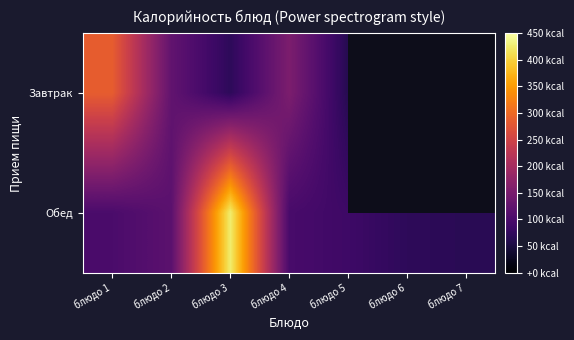

Is it true that Обед equals 209.4 at блюдо 2?

False